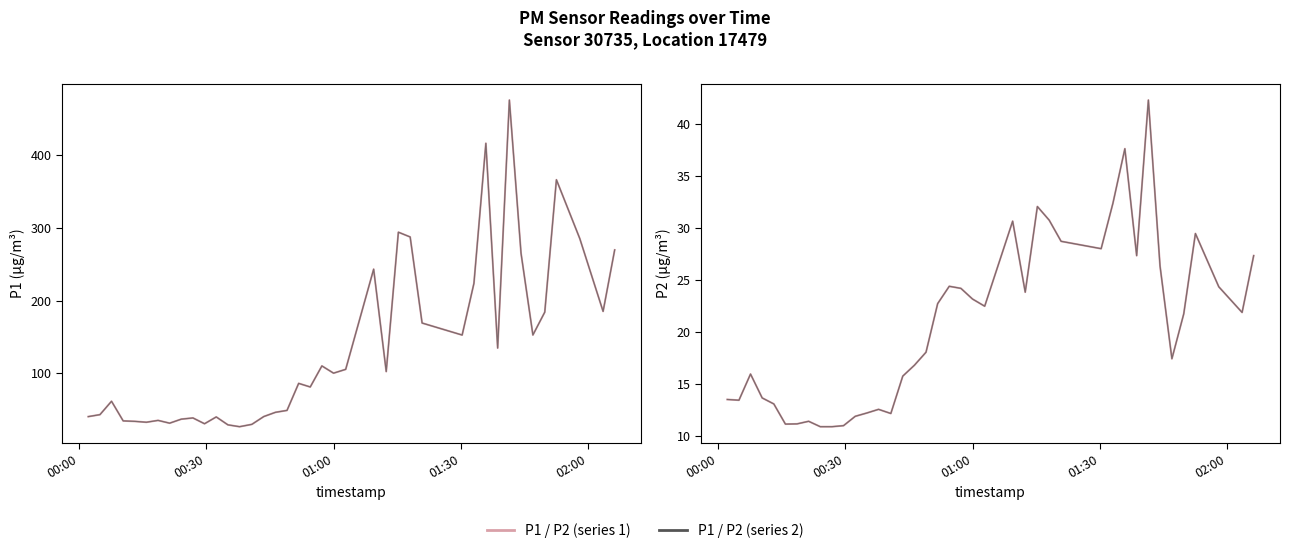

Reading left to right, what are all the values shown in this chart?

P1: 40.1	42.8	61.2	34.2	33.5	32.3	34.9	31.1	36.6	38.2	30.3	39.6	28.8	26.2	29.4	40.2	46.0	48.6	85.9	80.9	110.0	100.0	105.2	243.3	102.2	294.2	287.6	169.1	152.5	223.7	416.7	134.6	476.3	265.2	152.6	184.1	366.5	285.4	185.1	269.8
P1 (dark): 40.1	42.8	61.2	34.2	33.5	32.3	34.9	31.1	36.6	38.2	30.3	39.6	28.8	26.2	29.4	40.2	46.0	48.6	85.9	80.9	110.0	100.0	105.2	243.3	102.2	294.2	287.6	169.1	152.5	223.7	416.7	134.6	476.3	265.2	152.6	184.1	366.5	285.4	185.1	269.8
P2: 13.5	13.4	15.9	13.7	13.1	11.1	11.2	11.4	10.9	10.9	11.0	11.9	12.2	12.6	12.2	15.8	16.8	18.1	22.7	24.4	24.2	23.2	22.5	30.7	23.8	32.1	30.8	28.7	28.0	32.4	37.6	27.4	42.3	26.4	17.4	21.8	29.5	24.4	21.9	27.4
P2 (dark): 13.5	13.4	15.9	13.7	13.1	11.1	11.2	11.4	10.9	10.9	11.0	11.9	12.2	12.6	12.2	15.8	16.8	18.1	22.7	24.4	24.2	23.2	22.5	30.7	23.8	32.1	30.8	28.7	28.0	32.4	37.6	27.4	42.3	26.4	17.4	21.8	29.5	24.4	21.9	27.4